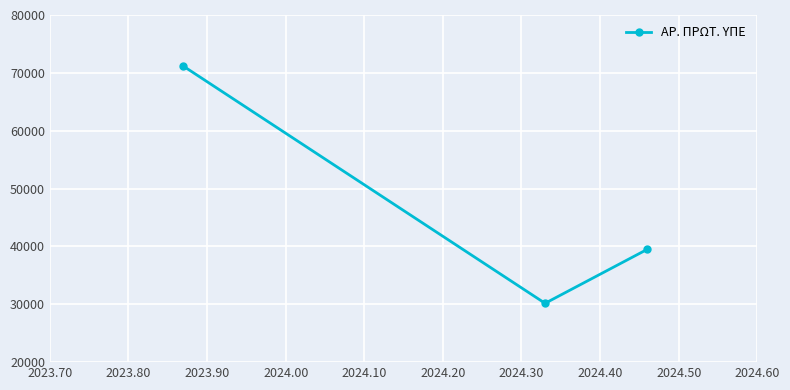

How many distinct data groups are displayed?

1